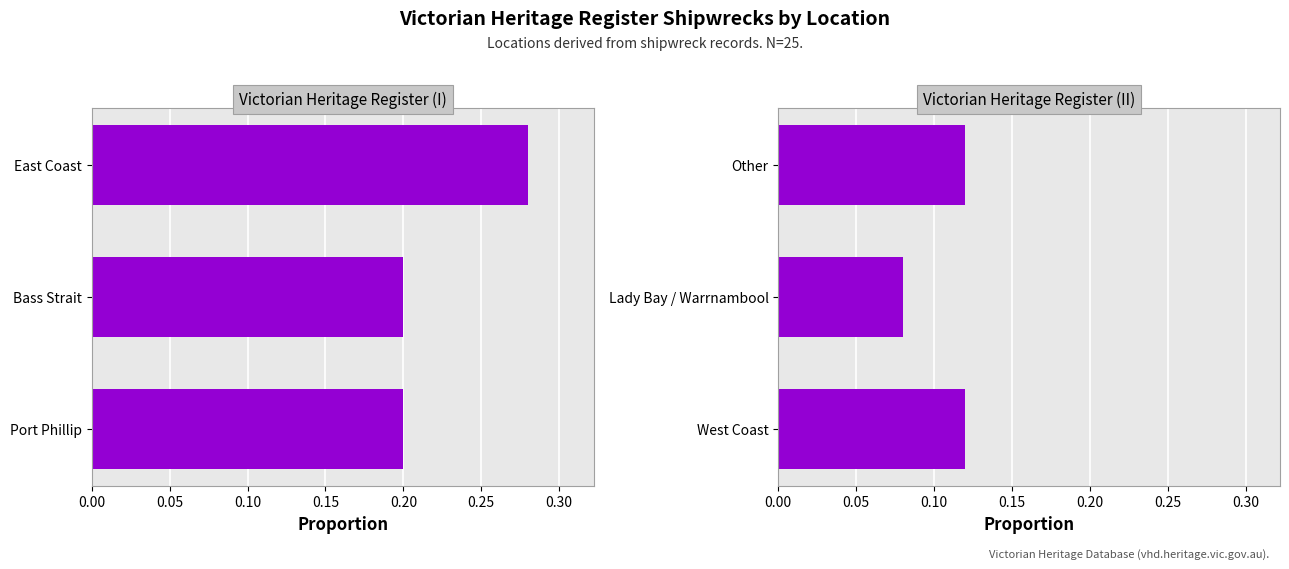

What is the value of the Victorian Heritage Register (II) bar at the 1st from the left?

0.1